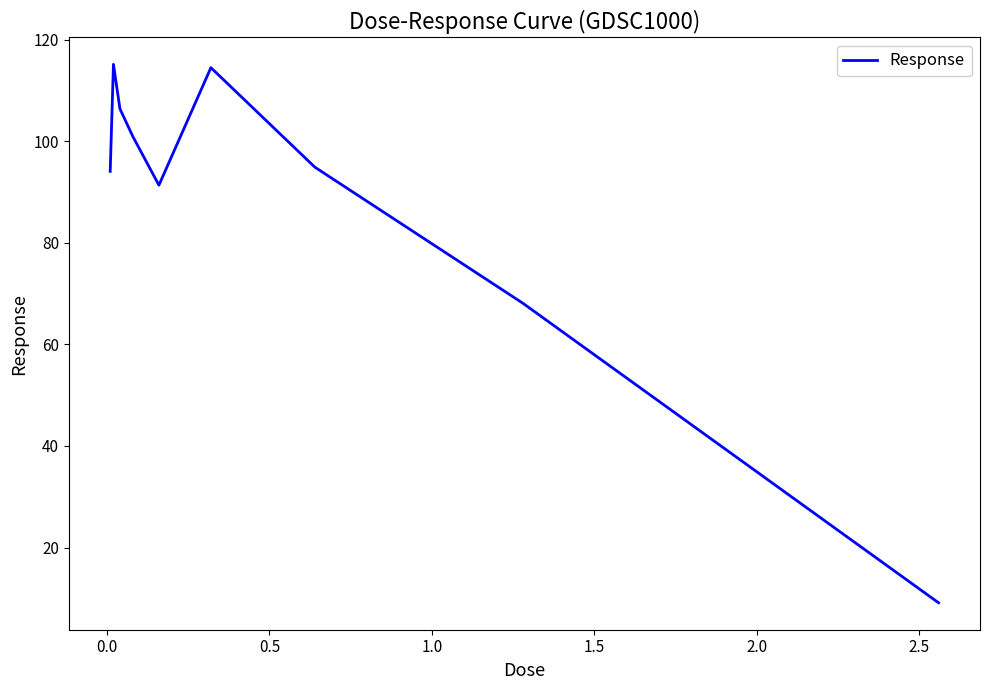

What is the smallest value displayed?

9.1